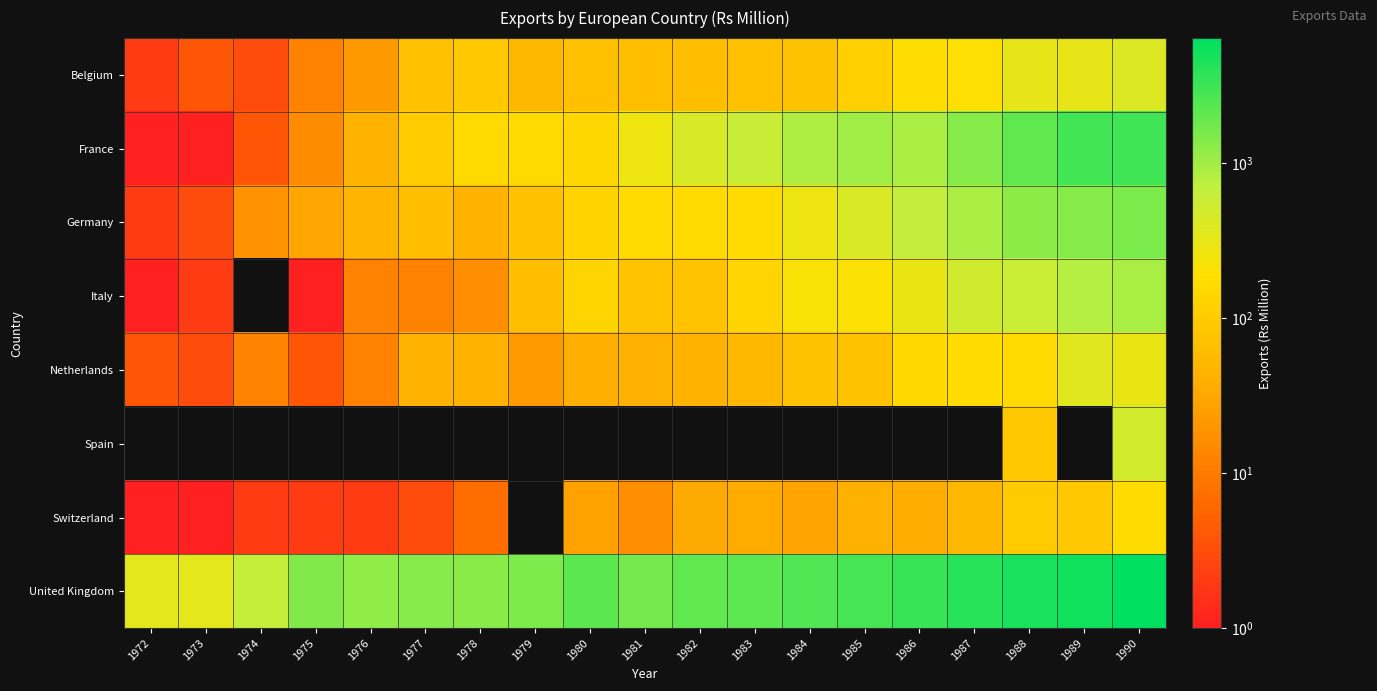

How many values in the Netherlands series exceed 44?

9